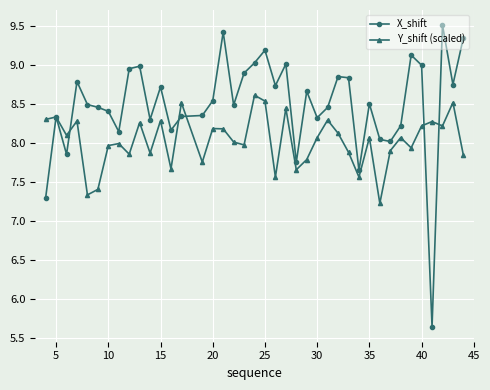

List the series in order of their peak value, lowest first.

Y_shift (scaled), X_shift